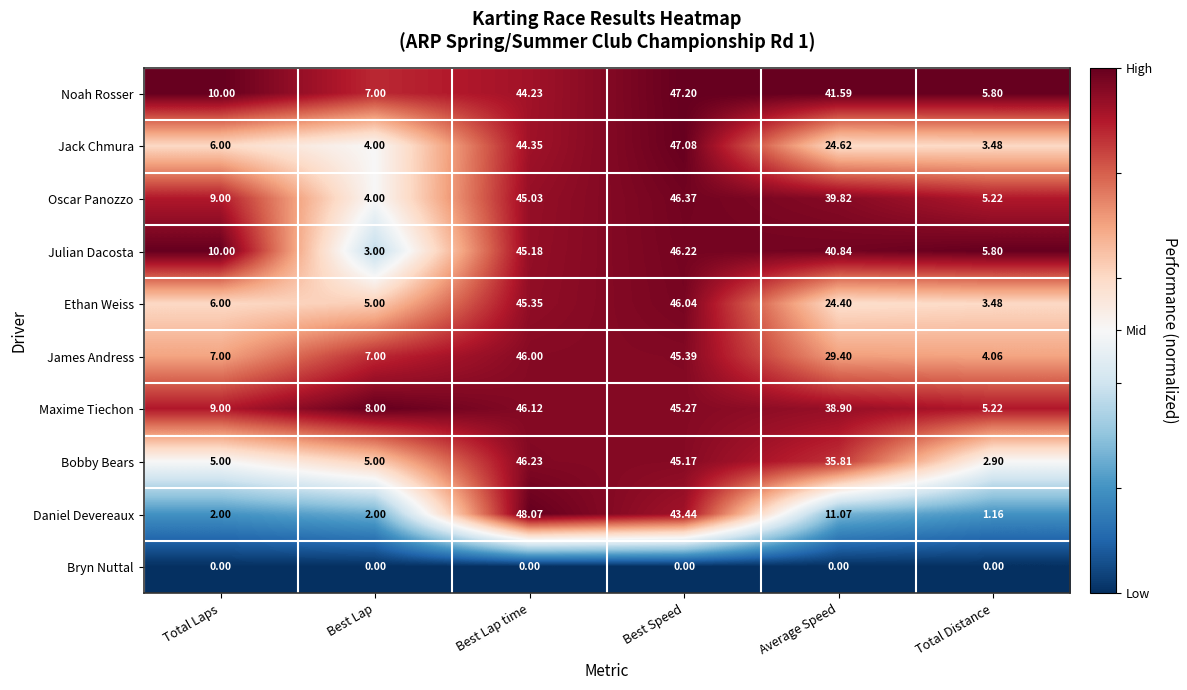

At which label is James Andress closest to 25?

Average Speed